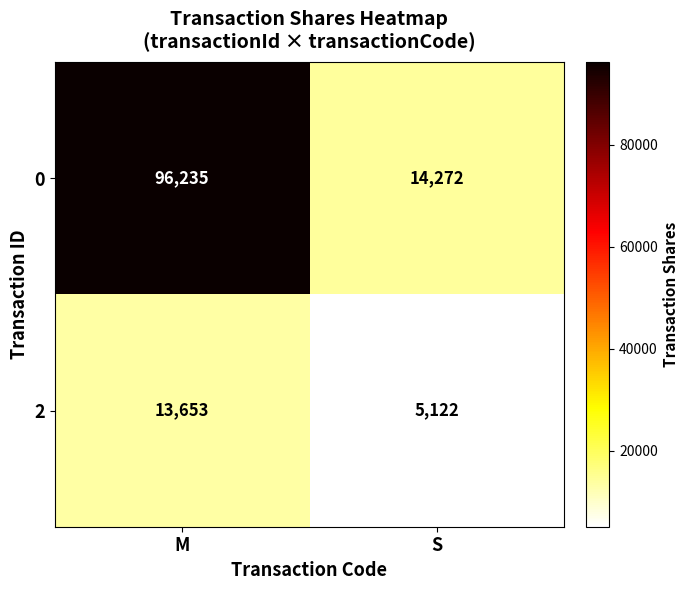

What is the total value across all series at S?

19394